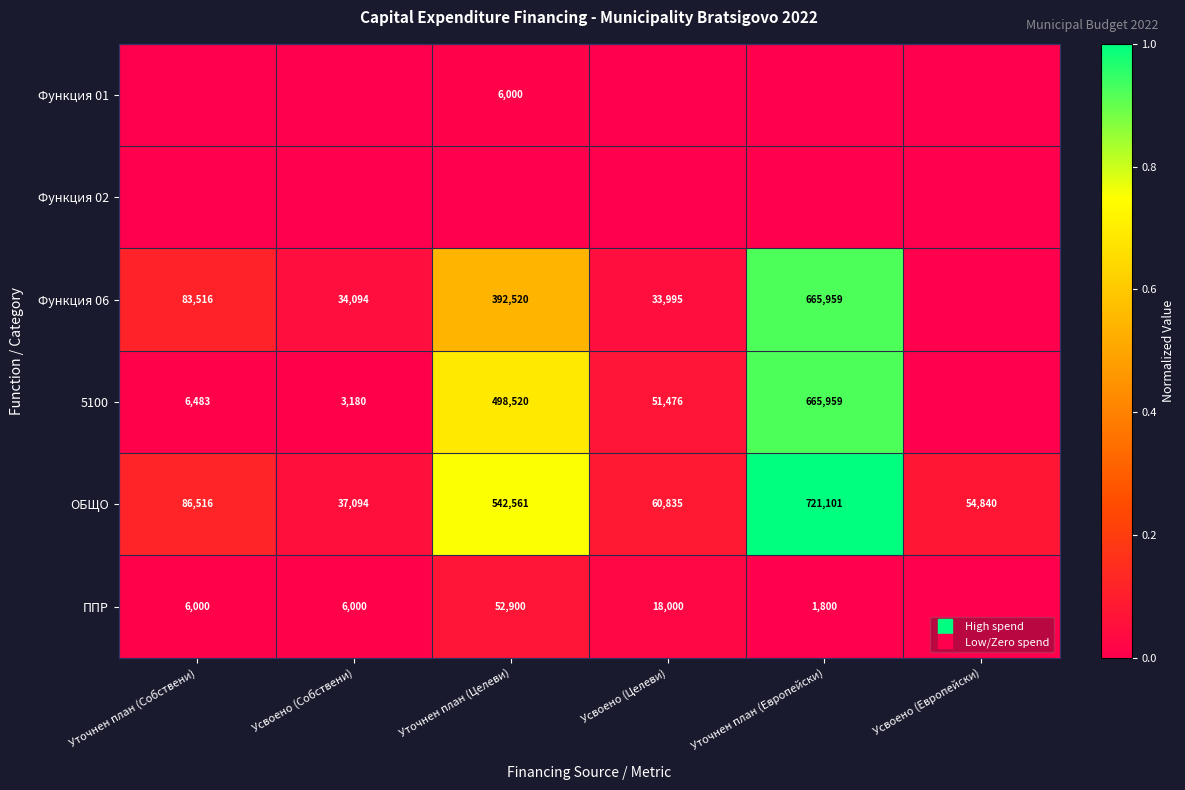

The Функция 01 series shows 0.0 at Уточнен план (Европейски). True or false?

True